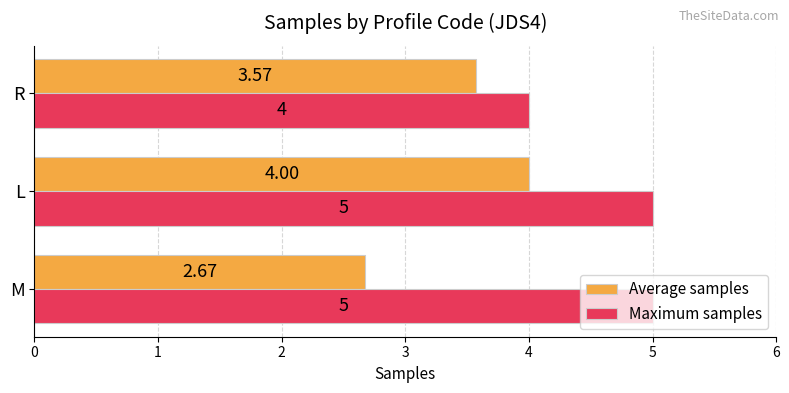

At M, list the series in order from largest to smallest.

Maximum samples, Average samples